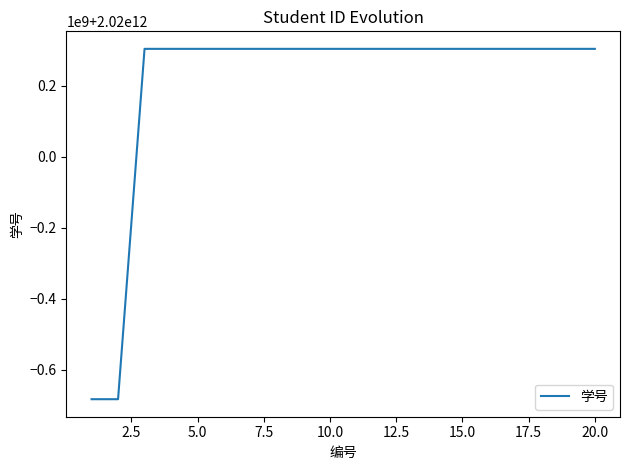

Is this an area chart (filled region under the line)?

No